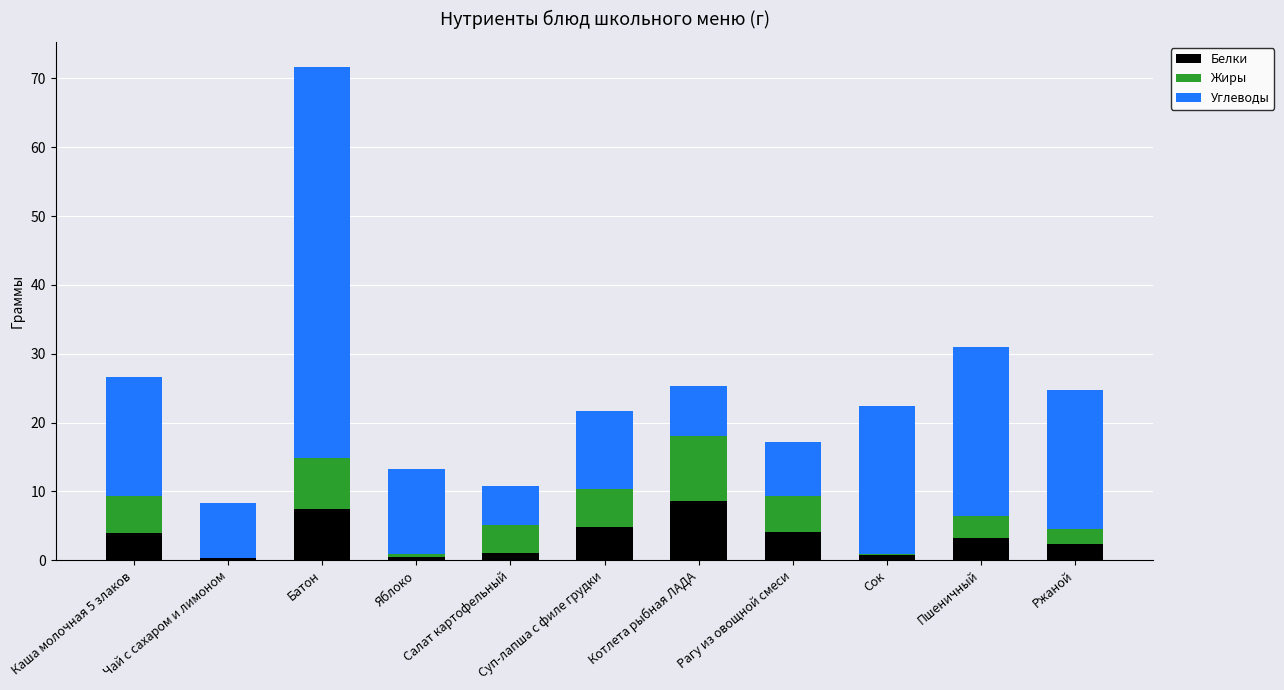

What is the difference between the Жиры values at Суп-лапша с филе грудки and Ржаной?

3.2